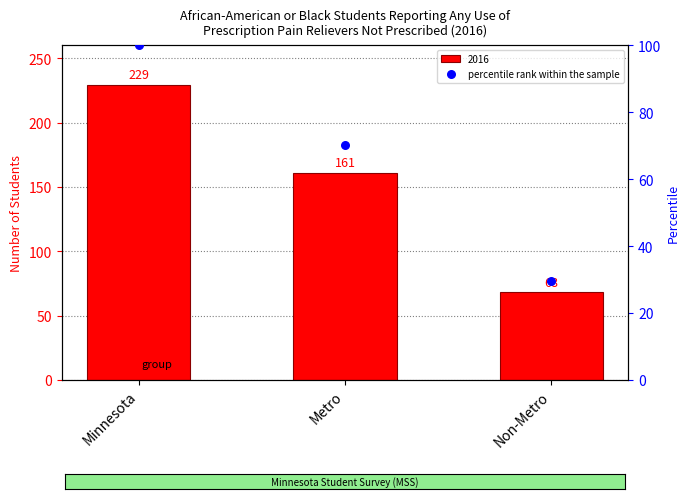

Between Non-Metro and Minnesota, which is larger?

Minnesota